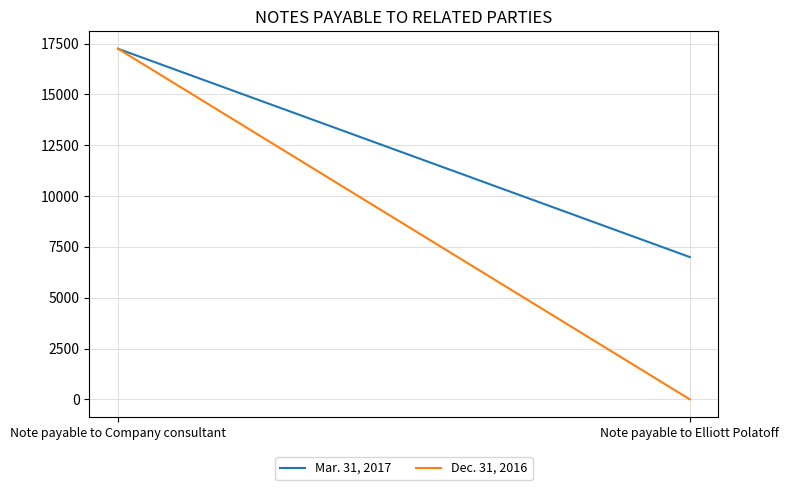

What are all the series names shown in the legend?

Mar. 31, 2017, Dec. 31, 2016